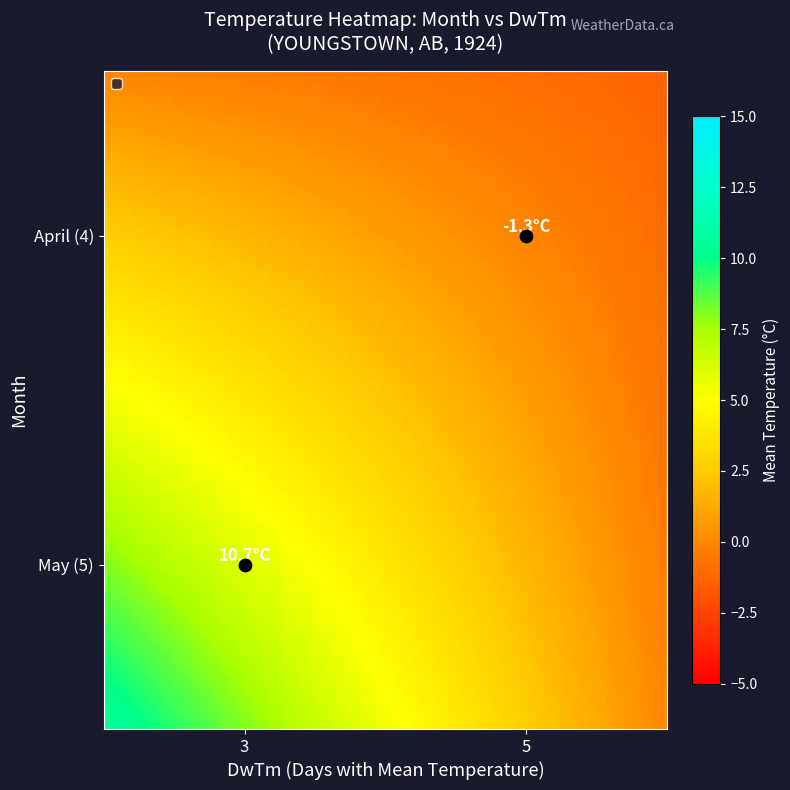

How many categories are shown in the chart?

2